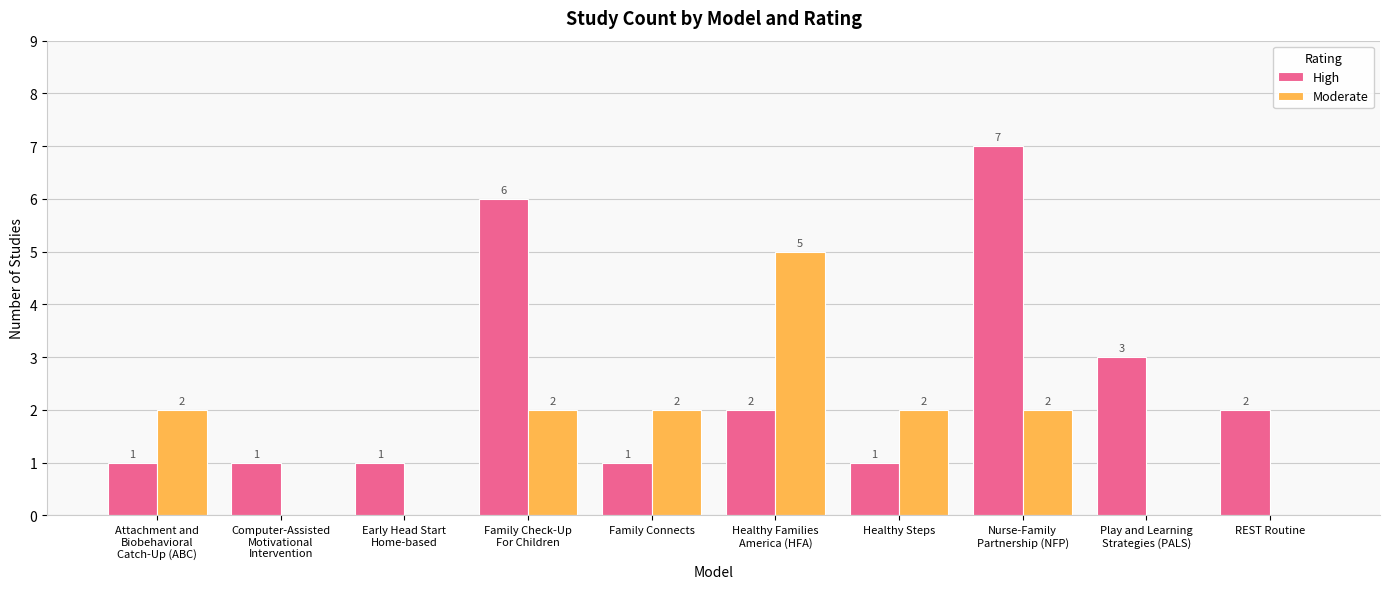

What is the highest value of the High series?

7